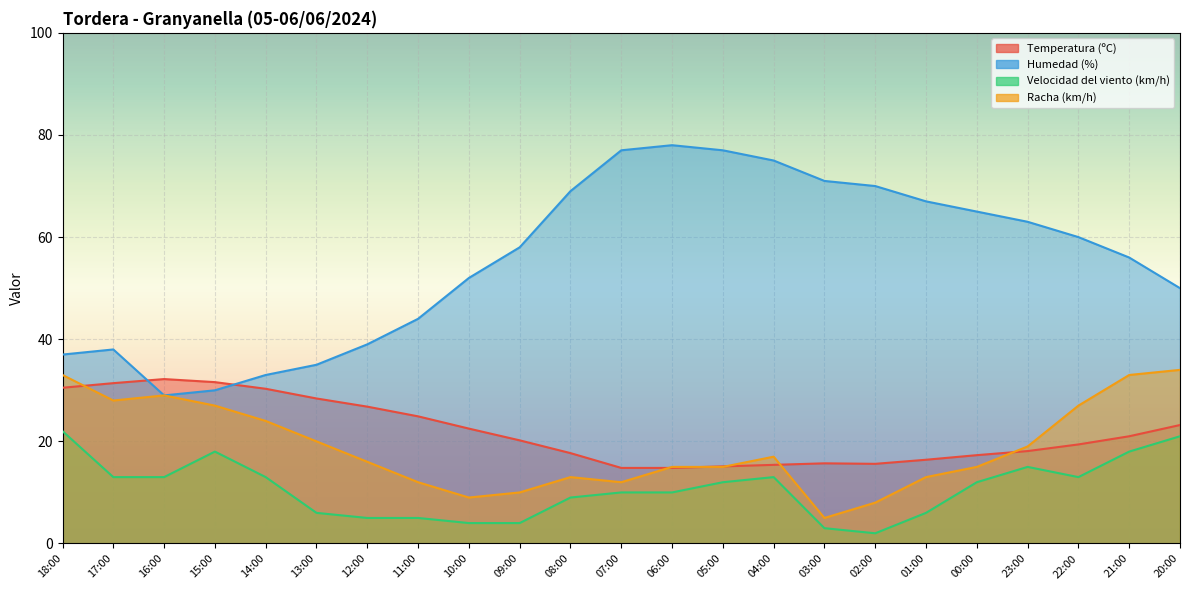

Is the value of Racha (km/h) at 17:00 greater than the value of Velocidad del viento (km/h) at 09:00?

Yes